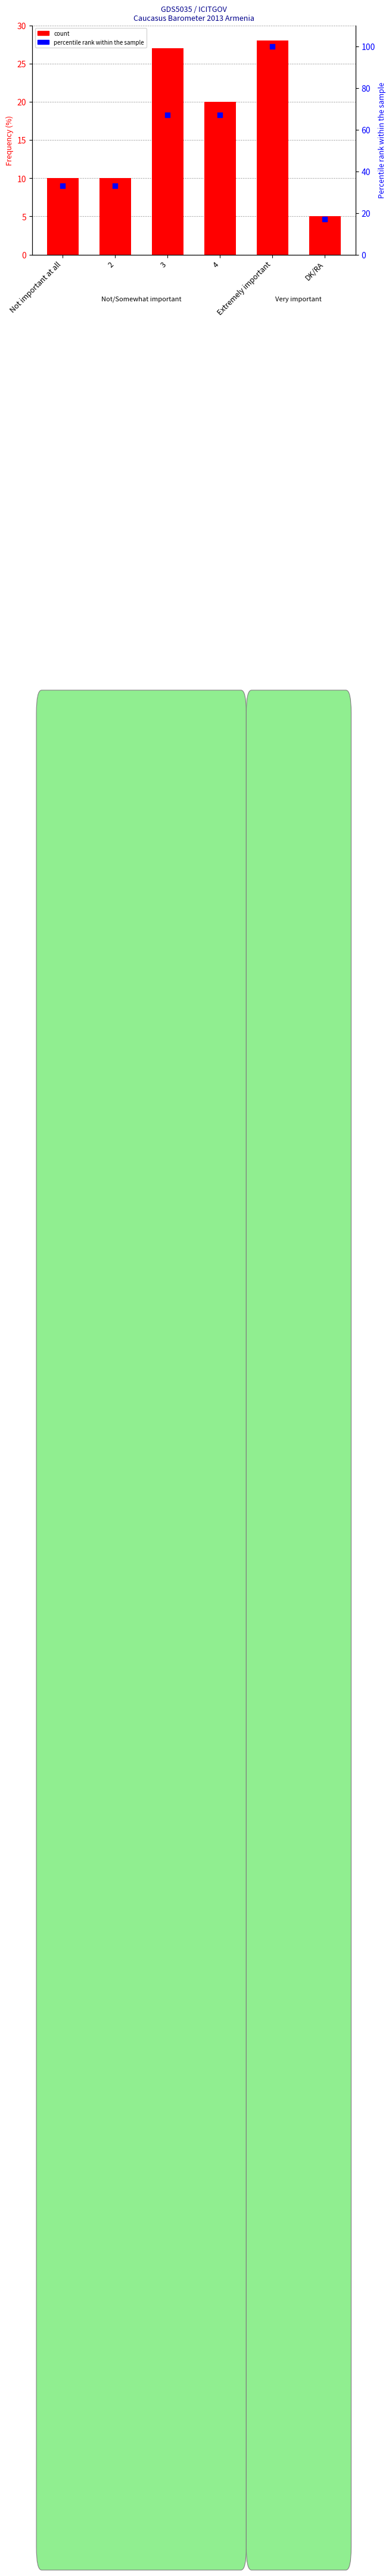

At how many categories does at least one series exceed 10?

6